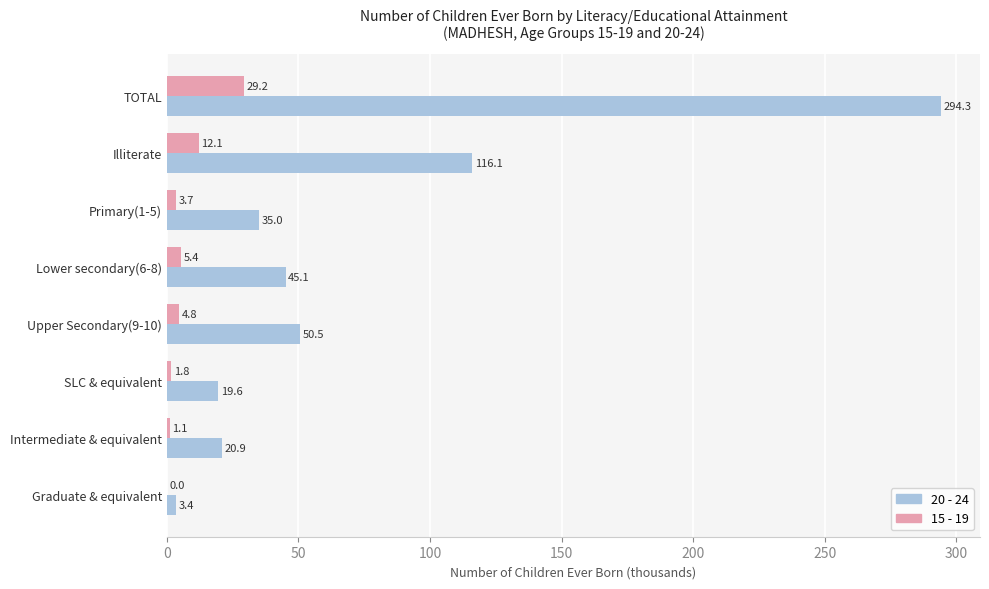

The 20 - 24 series shows 45.1 at Lower secondary(6-8). True or false?

True